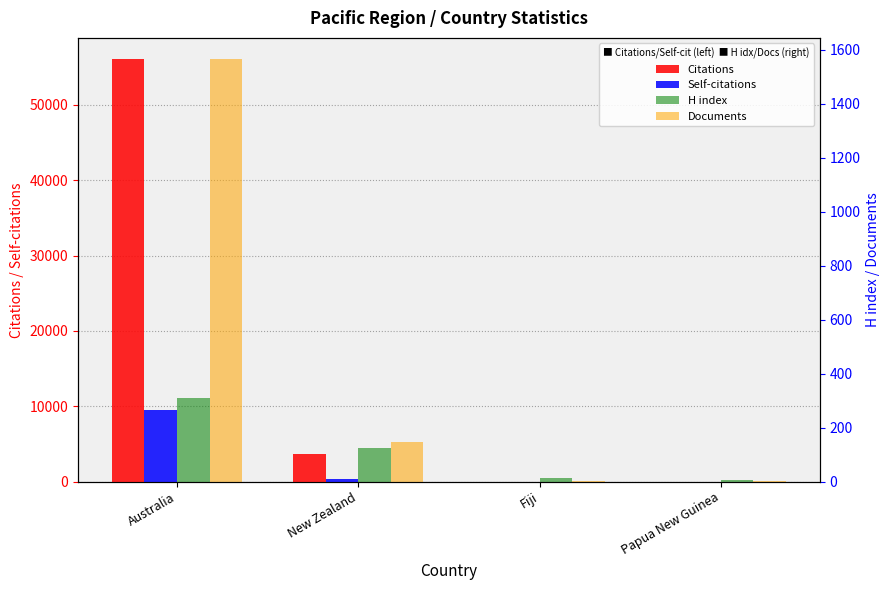

Reading left to right, what are all the values shown in this chart?

Citations: Australia=56068	New Zealand=3728	Fiji=2	Papua New Guinea=0
Self-citations: Australia=9448	New Zealand=407	Fiji=0	Papua New Guinea=0
H index: Australia=309	New Zealand=126	Fiji=13	Papua New Guinea=6
Documents: Australia=1565	New Zealand=146	Fiji=1	Papua New Guinea=1